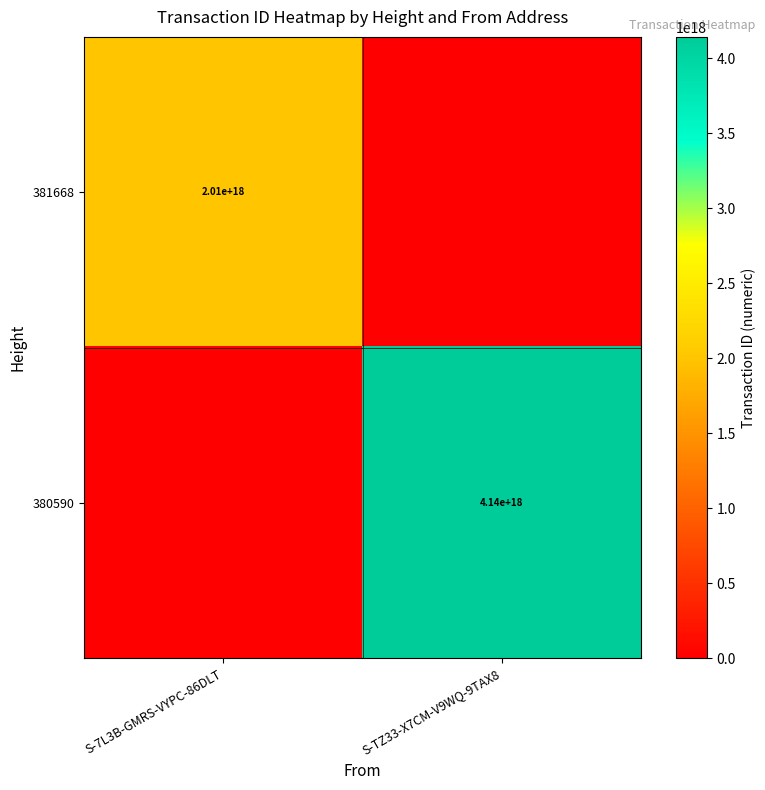

The value of 381668 at S-7L3B-GMRS-VYPC-86DLT is 628285181344410112. True or false?

False